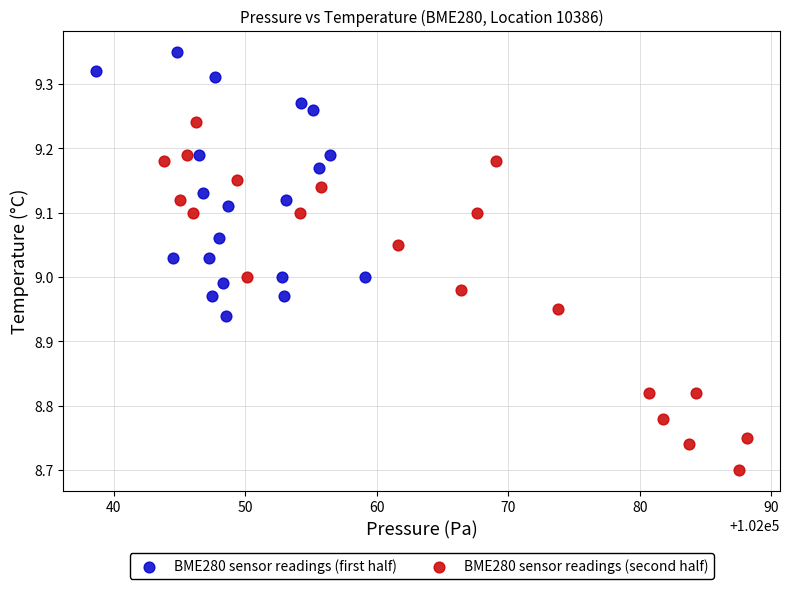

Which series has the largest Y range (max minus min)?

BME280 sensor readings (second half)